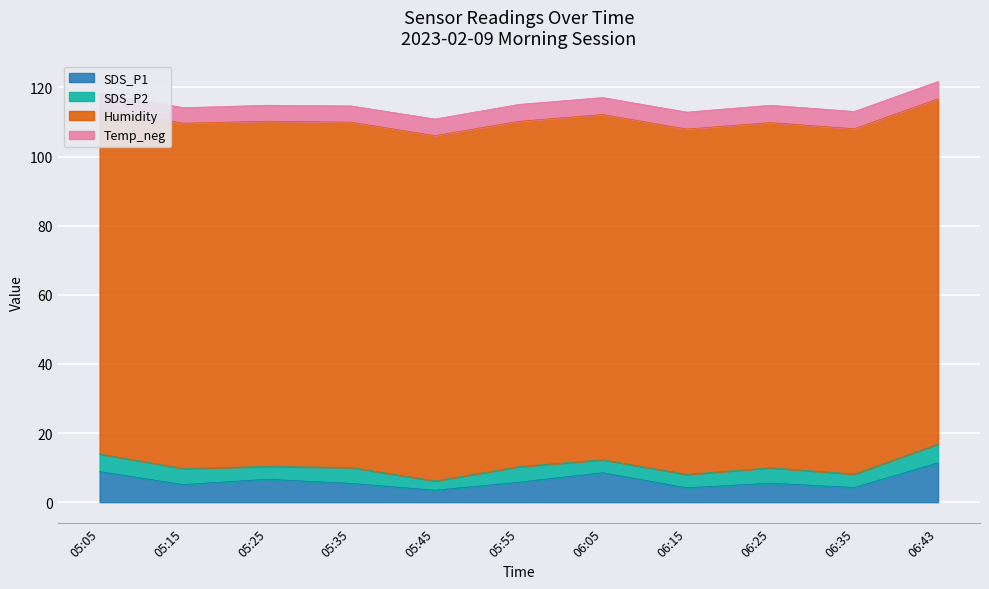

Which has a higher value, 05:05 or 05:25?

05:05